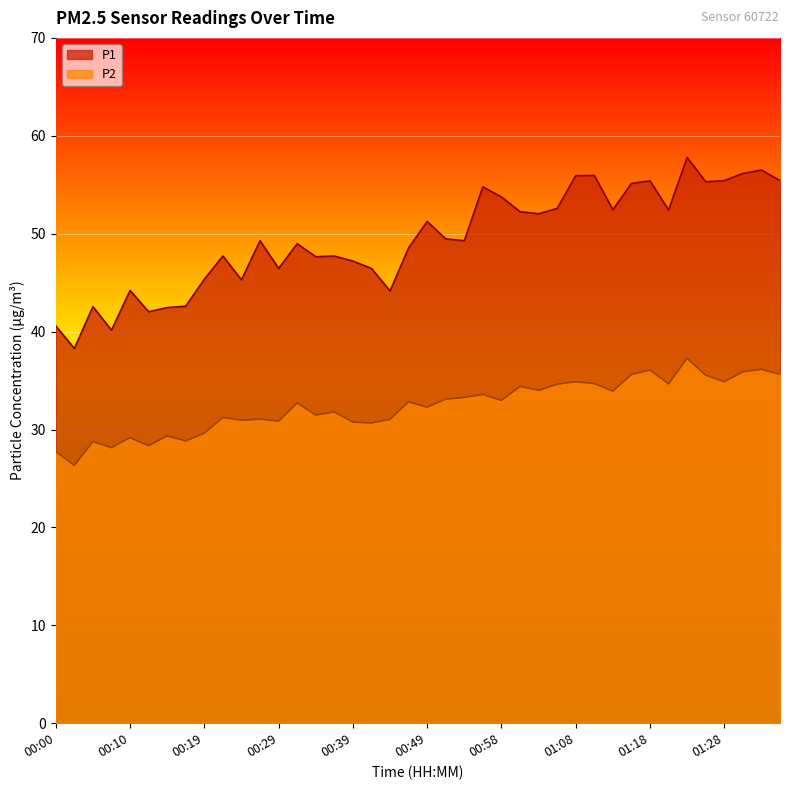

True or false: P2 and P1 intersect in this chart.

False